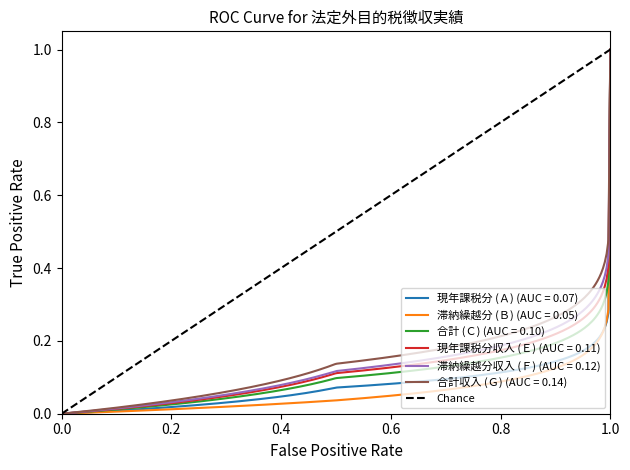

True or false: the data shows 0 at 0.0.

False